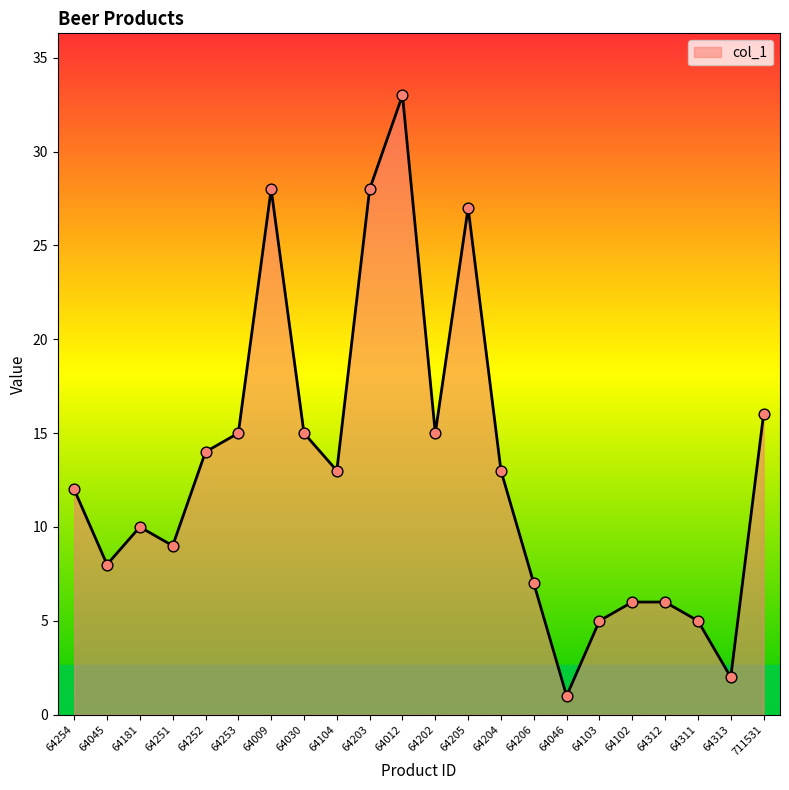

What is the ratio of the value at 64202 to the value at 64251?

1.7